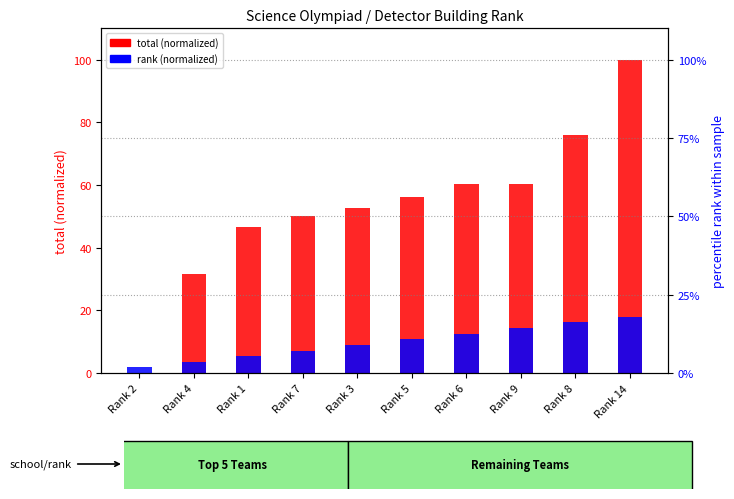

How many data points in total (normalized) are less than 56?

5